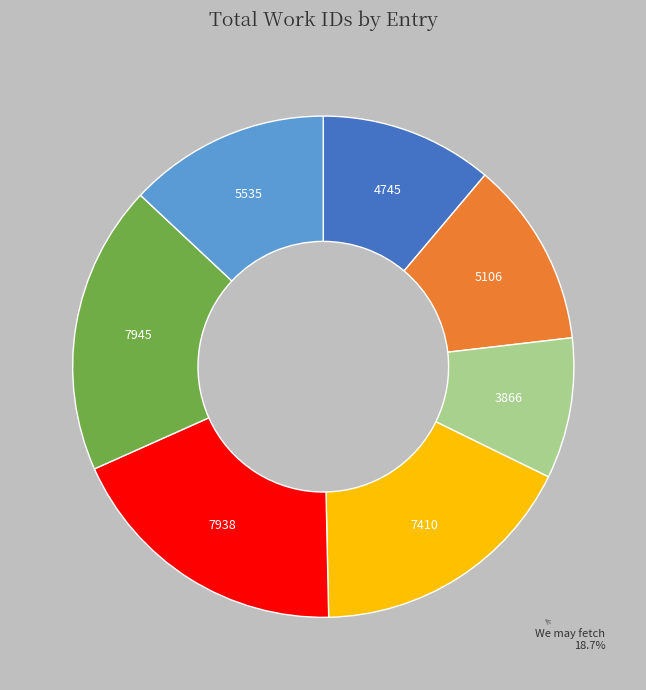

Does any single category account for the majority?

No